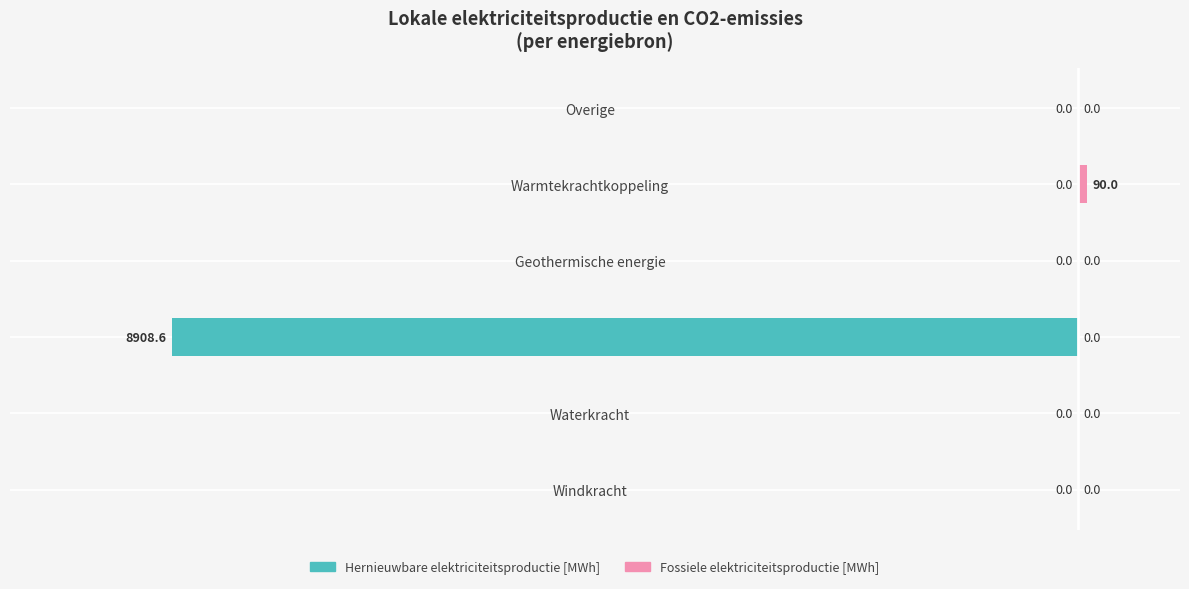

What is the difference between the maximum and minimum values in the Fossiele elektriciteitsproductie [MWh] series?

90.0